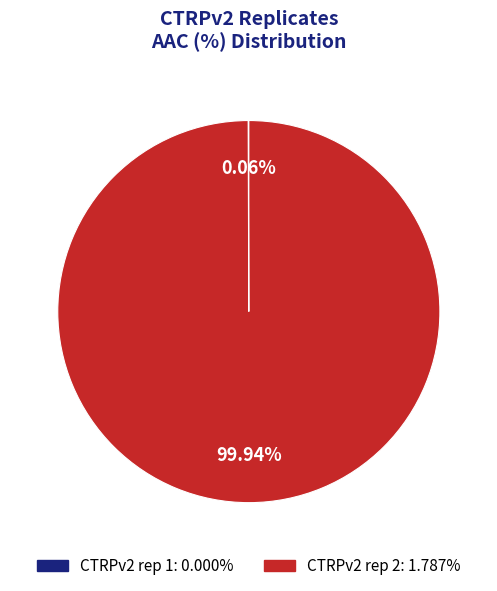

Is there any slice that represents more than half of the pie?

Yes